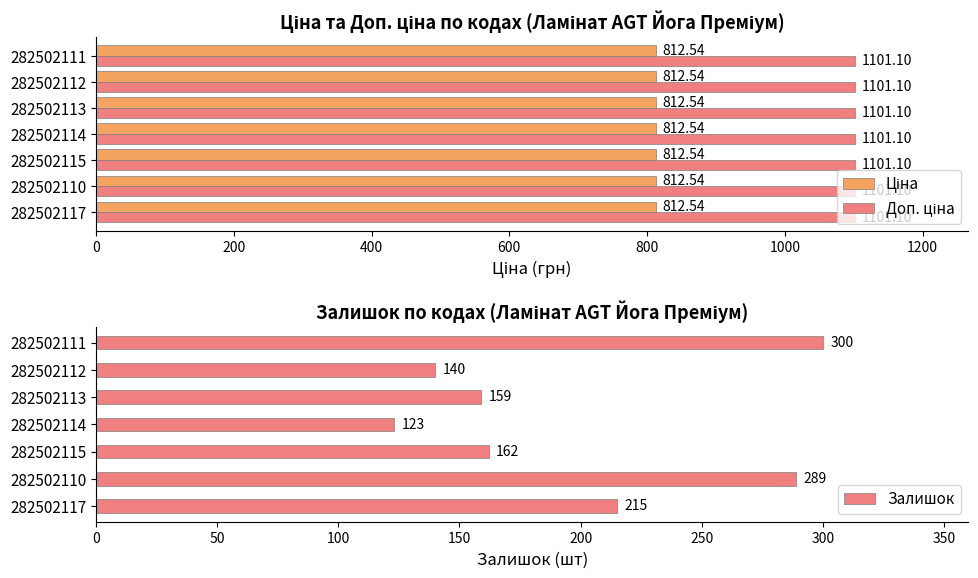

List the labels in order of Залишок value, smallest first.

282502114, 282502112, 282502113, 282502115, 282502117, 282502110, 282502111